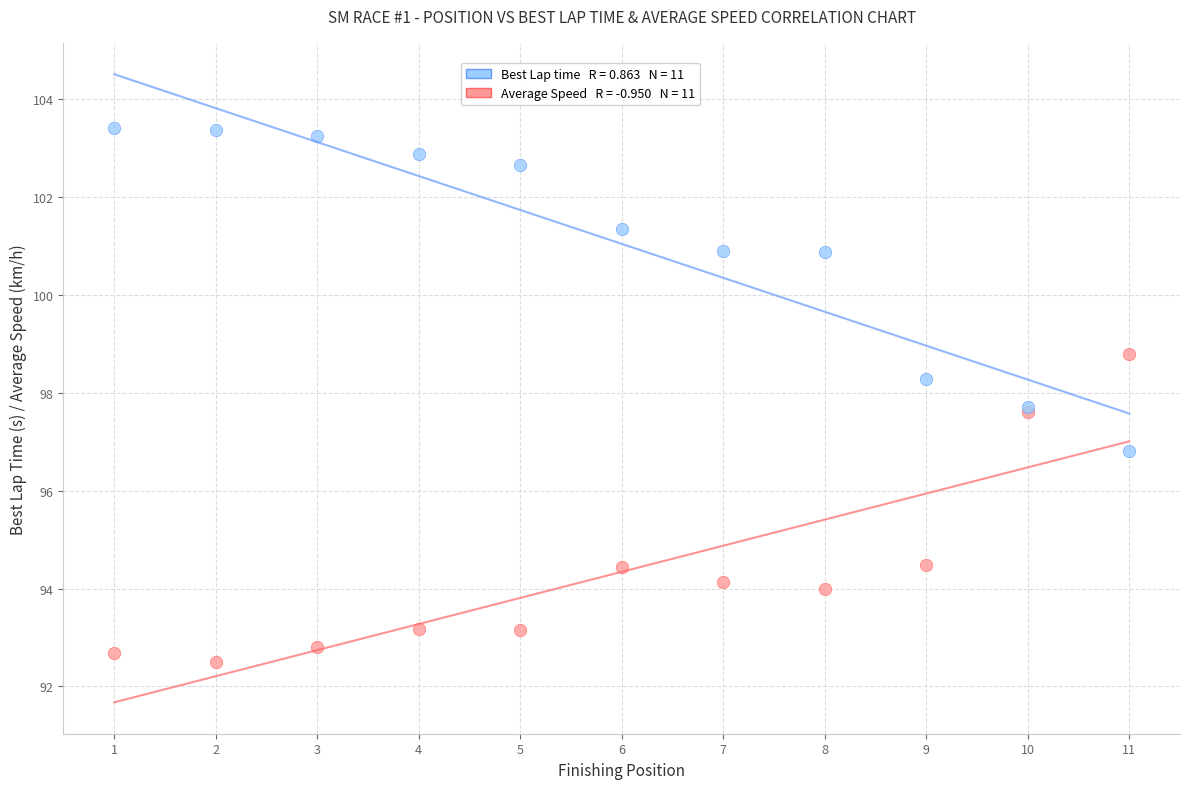

Across all series, what Y value is closest to 97?

96.8